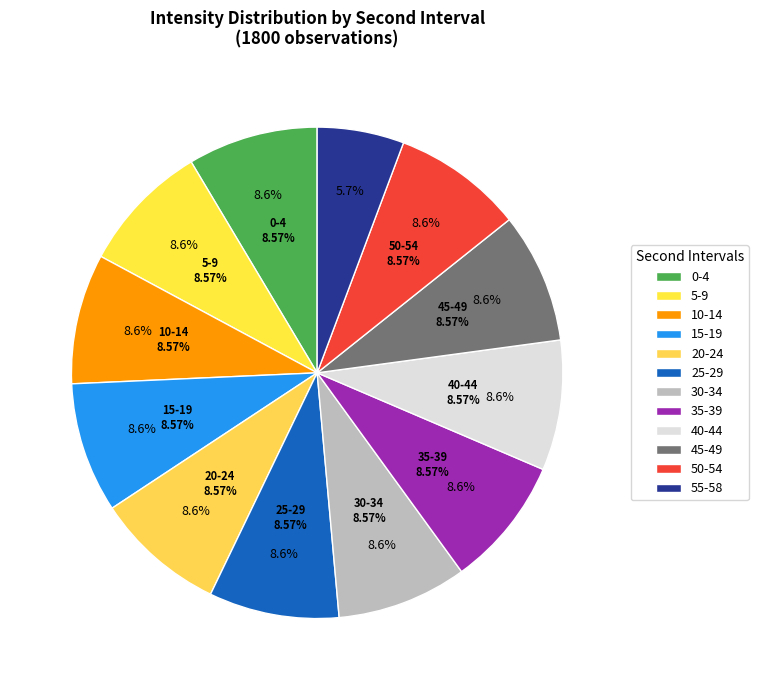

Does 18 represent more than half of the total?

No